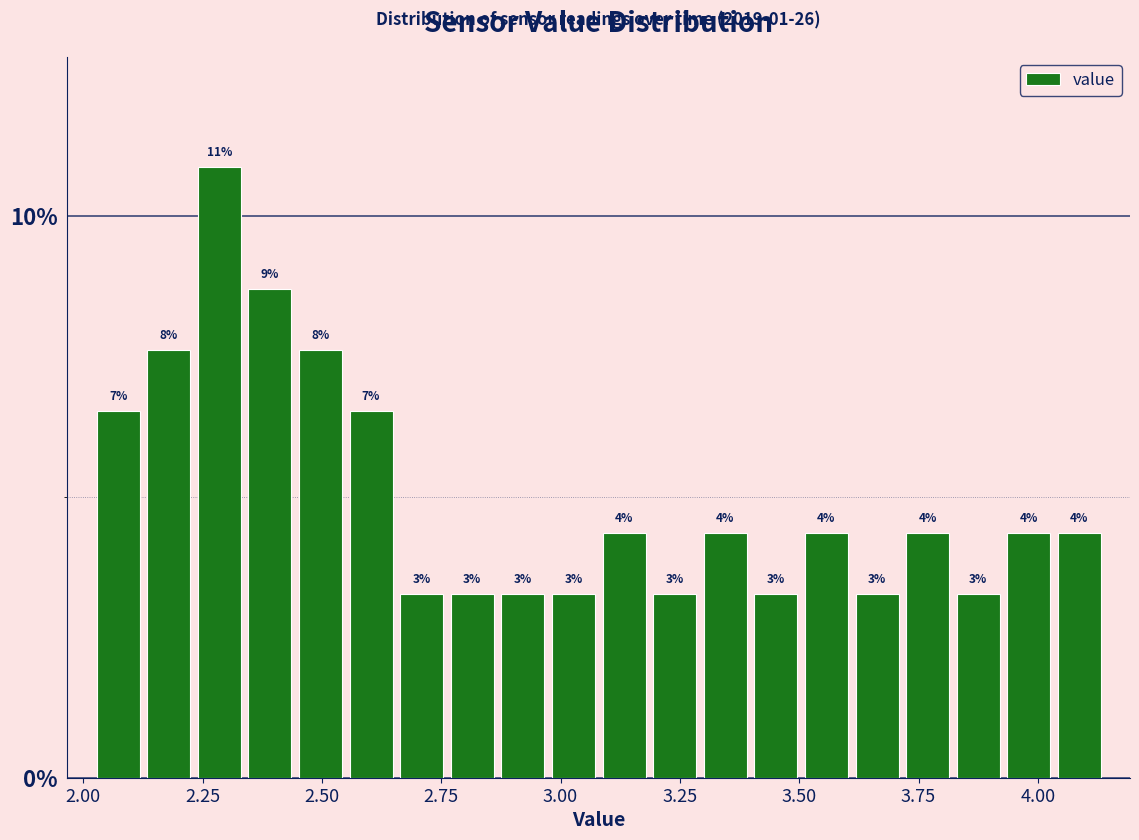

Read against the x-axis, roughly where is the centre of the tallest bar?

2.30